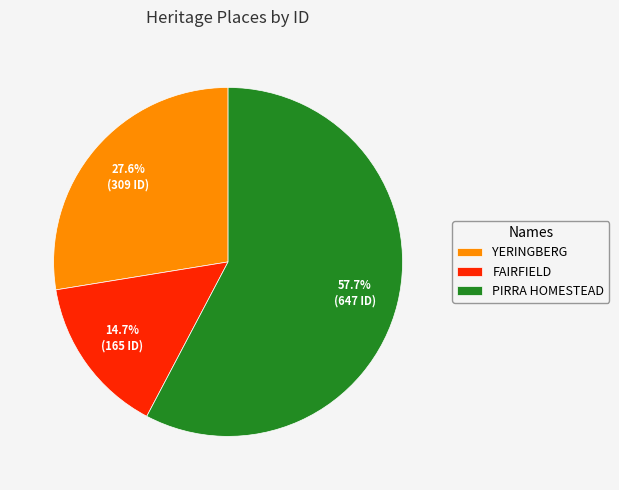

To the nearest percent, what is the difference between the largest and smallest slice percentages?

43%